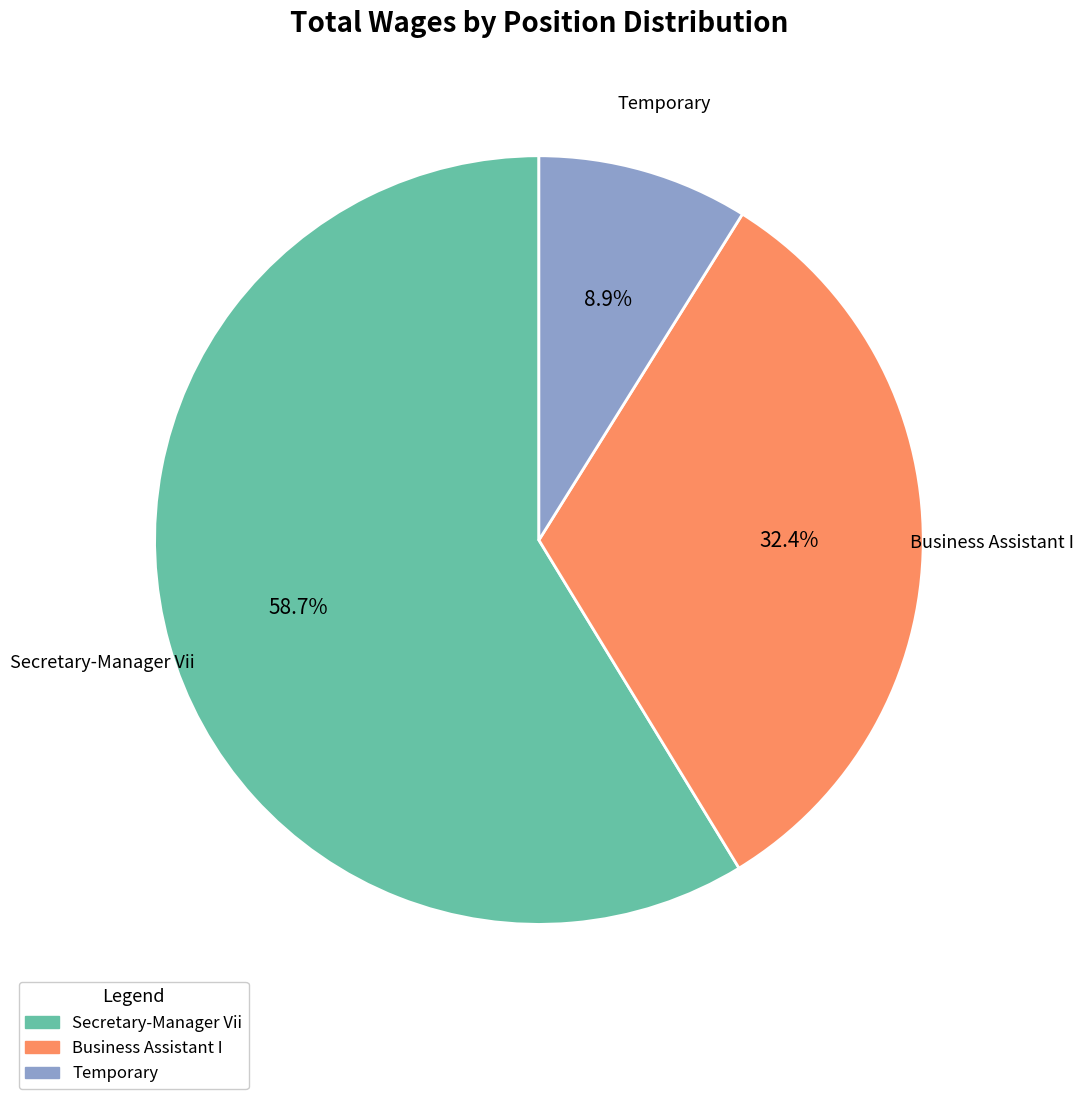

Does any single category account for the majority?

Yes